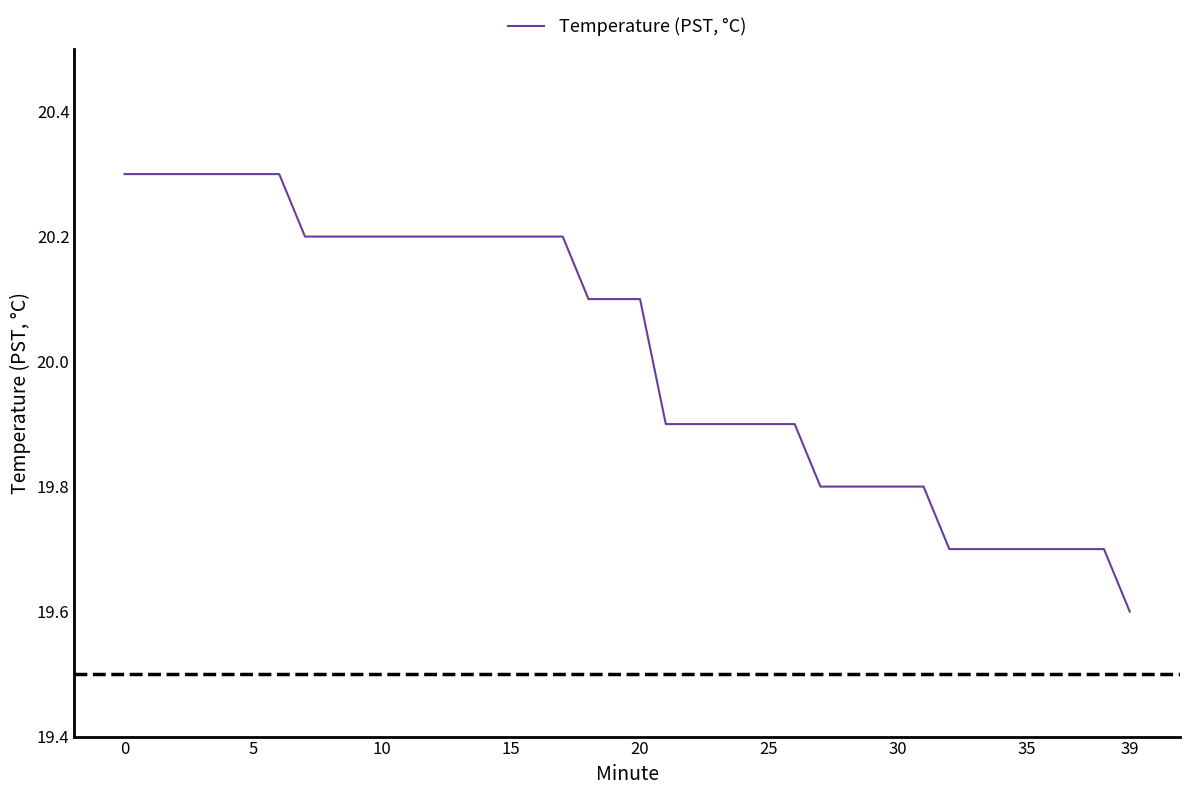

What is the minimum value shown in the chart?

19.6